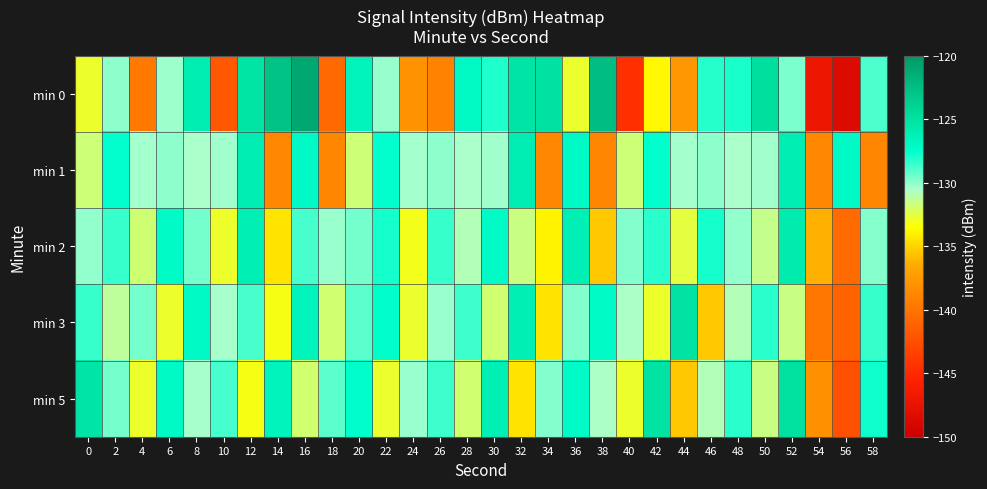

Reading left to right, list all the values displayed in this chart.

min 0: 0=-132.9	2=-130.0	4=-139.7	6=-130.3	8=-126.0	10=-141.9	12=-125.2	14=-122.9	16=-121.0	18=-140.7	20=-126.6	22=-130.2	24=-138.0	26=-139.1	28=-127.0	30=-128.0	32=-125.2	34=-125.0	36=-132.8	38=-122.4	40=-144.5	42=-133.8	44=-137.7	46=-128.2	48=-127.9	50=-124.8	52=-129.7	54=-147.0	56=-148.5	58=-128.9
min 1: 0=-131.7	2=-127.5	4=-130.4	6=-130.0	8=-130.5	10=-130.3	12=-126.1	14=-138.7	16=-127.1	18=-138.8	20=-131.7	22=-127.5	24=-130.4	26=-130.0	28=-130.5	30=-130.3	32=-126.1	34=-138.7	36=-127.1	38=-138.8	40=-131.7	42=-127.5	44=-130.4	46=-130.0	48=-130.5	50=-130.3	52=-126.1	54=-138.7	56=-127.1	58=-138.8
min 2: 0=-130.1	2=-128.5	4=-131.8	6=-127.2	8=-129.6	10=-132.9	12=-126.1	14=-134.5	16=-128.8	18=-130.2	20=-129.6	22=-127.9	24=-133.1	26=-128.5	28=-130.8	30=-127.2	32=-131.6	34=-133.9	36=-126.1	38=-135.5	40=-129.8	42=-128.2	44=-132.6	46=-127.9	48=-130.1	50=-131.5	52=-125.8	54=-136.2	56=-140.6	58=-129.9
min 3: 0=-128.5	2=-131.2	4=-129.6	6=-132.9	8=-127.1	10=-130.5	12=-128.8	14=-133.2	16=-126.6	18=-131.9	20=-129.1	22=-127.5	24=-132.8	26=-130.2	28=-128.6	30=-131.9	32=-126.1	34=-134.5	36=-129.8	38=-127.2	40=-130.6	42=-132.9	44=-125.1	46=-135.5	48=-130.8	50=-128.2	52=-131.6	54=-139.9	56=-141.1	58=-128.5
min 5: 0=-125.2	2=-129.6	4=-132.9	6=-127.1	8=-130.5	10=-128.8	12=-133.2	14=-126.6	16=-131.9	18=-129.1	20=-127.5	22=-132.8	24=-130.2	26=-128.6	28=-131.9	30=-126.1	32=-134.5	34=-129.8	36=-127.2	38=-130.6	40=-132.9	42=-125.1	44=-135.5	46=-130.8	48=-128.2	50=-131.6	52=-124.9	54=-138.1	56=-142.5	58=-127.8